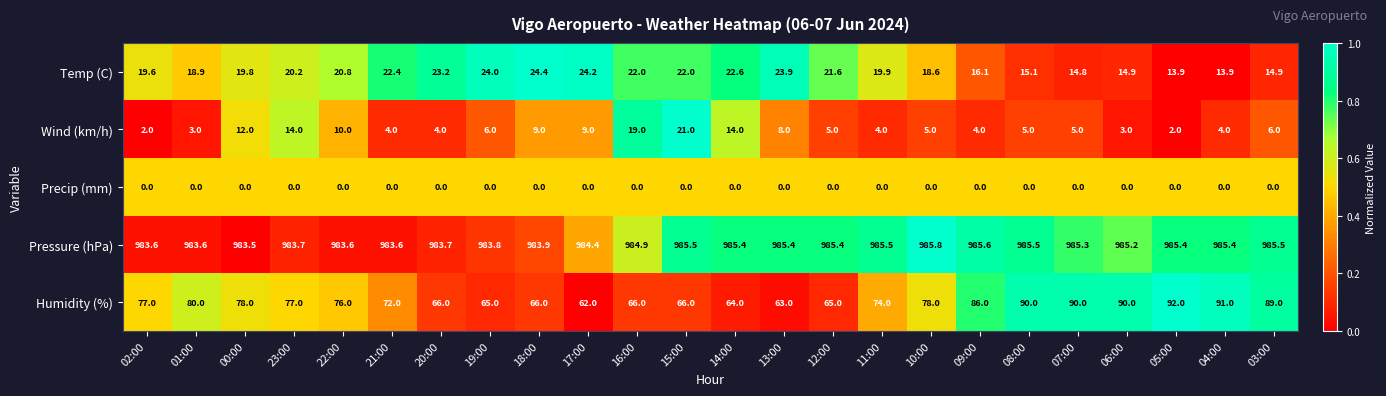

The Humidity (%) series shows 103.7 at 17:00. True or false?

False